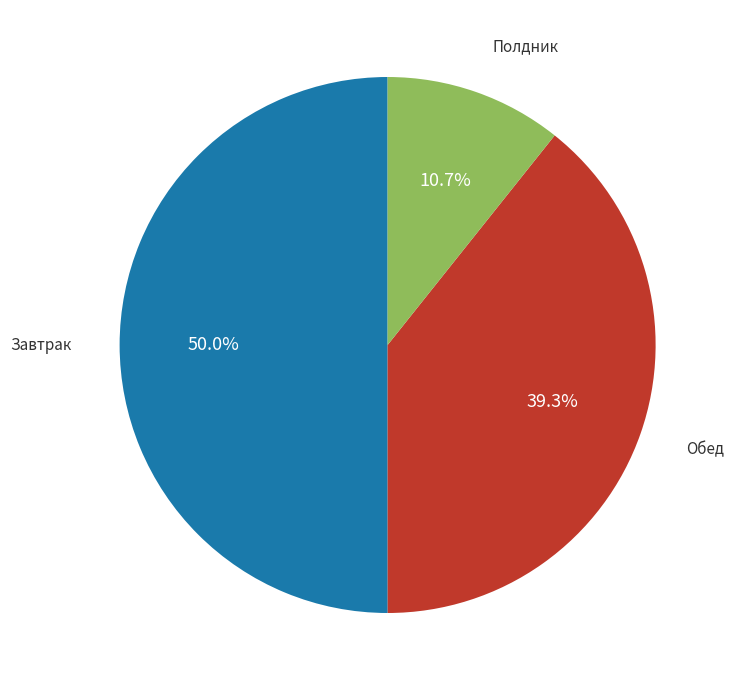

Rank the categories by value from highest to lowest.

Завтрак, Обед, Полдник